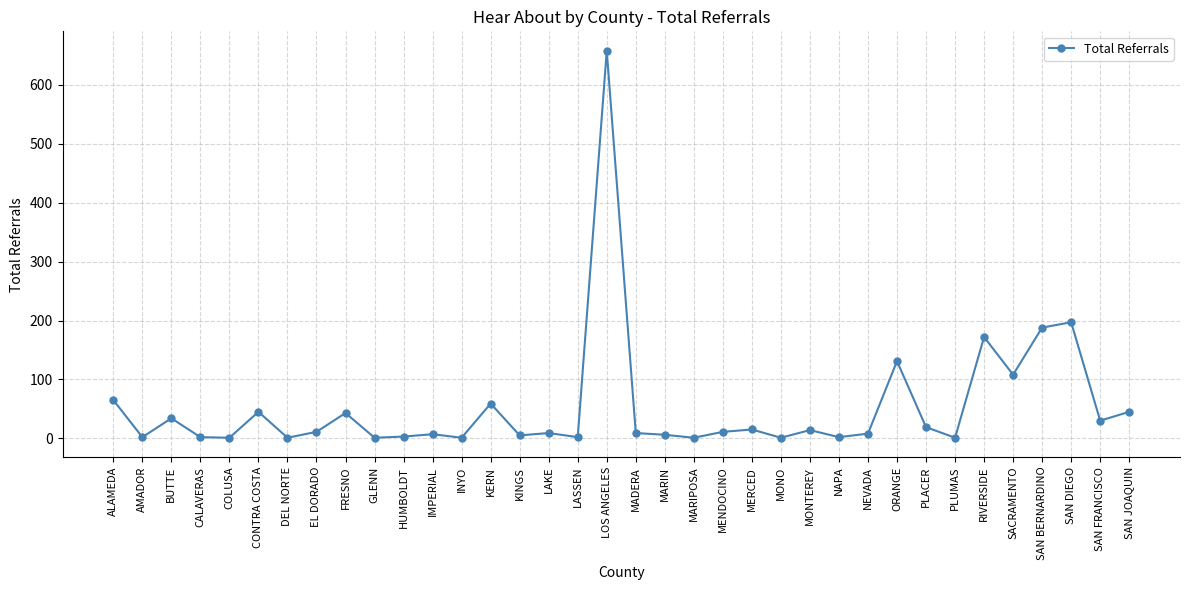

Where does the data first go above 11?

ALAMEDA